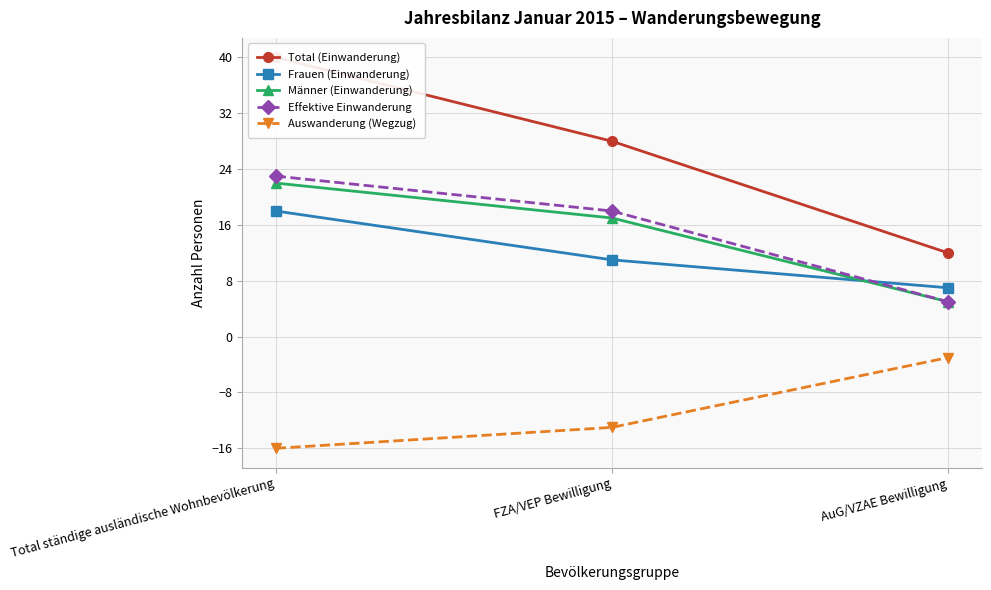

List the labels in order of Männer (Einwanderung) value, smallest first.

AuG/VZAE Bewilligung, FZA/VEP Bewilligung, Total ständige ausländische Wohnbevölkerung